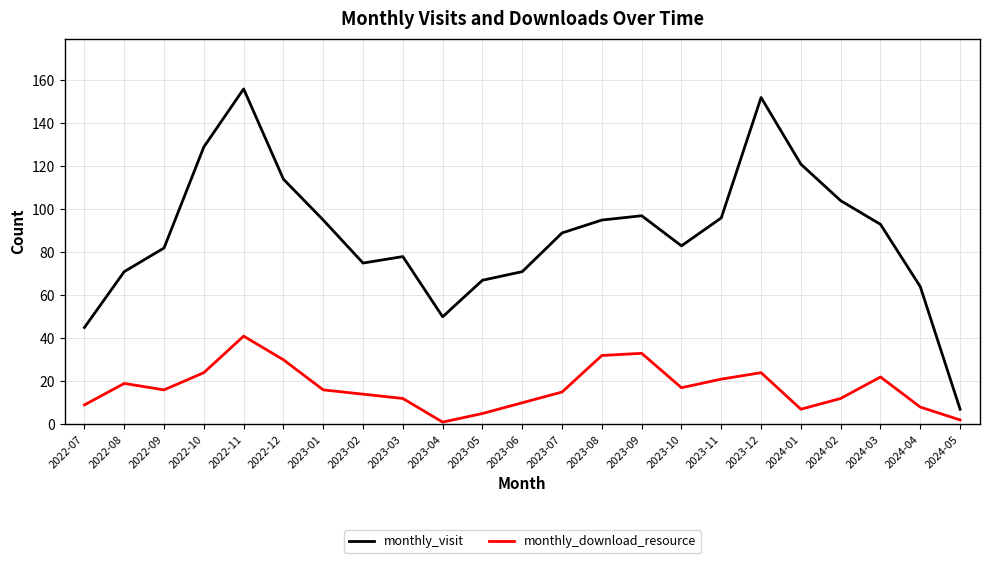

How many values in the monthly_visit series are below 89?

11